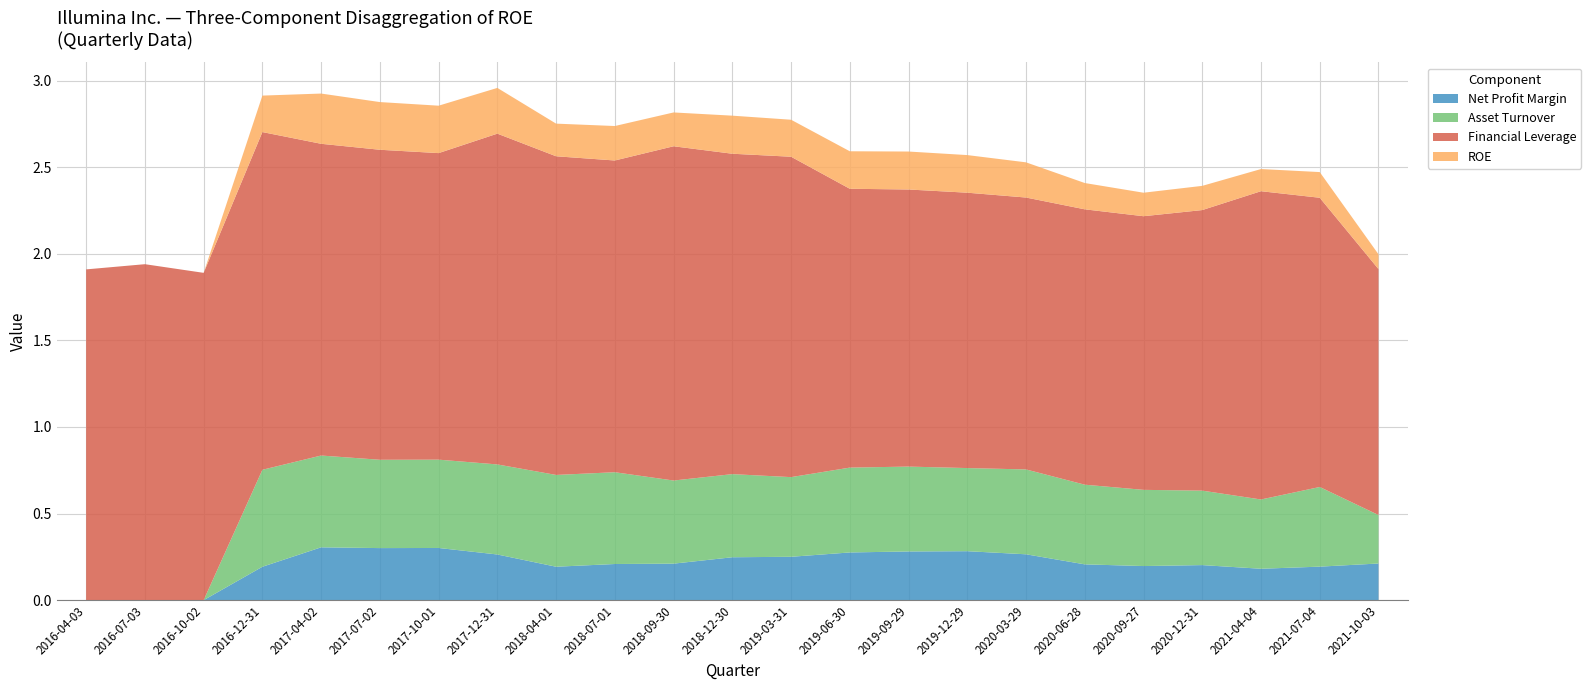

Reading right to left, extract all data points from this chart.

Net Profit Margin: 2021-10-03=0.2	2021-07-04=0.2	2021-04-04=0.2	2020-12-31=0.2	2020-09-27=0.2	2020-06-28=0.2	2020-03-29=0.3	2019-12-29=0.3	2019-09-29=0.3	2019-06-30=0.3	2019-03-31=0.3	2018-12-30=0.2	2018-09-30=0.2	2018-07-01=0.2	2018-04-01=0.2	2017-12-31=0.3	2017-10-01=0.3	2017-07-02=0.3	2017-04-02=0.3	2016-12-31=0.2	2016-10-02=0.0	2016-07-03=0.0	2016-04-03=0.0
Asset Turnover: 2021-10-03=0.3	2021-07-04=0.5	2021-04-04=0.4	2020-12-31=0.4	2020-09-27=0.4	2020-06-28=0.5	2020-03-29=0.5	2019-12-29=0.5	2019-09-29=0.5	2019-06-30=0.5	2019-03-31=0.5	2018-12-30=0.5	2018-09-30=0.5	2018-07-01=0.5	2018-04-01=0.5	2017-12-31=0.5	2017-10-01=0.5	2017-07-02=0.5	2017-04-02=0.5	2016-12-31=0.6	2016-10-02=0.0	2016-07-03=0.0	2016-04-03=0.0
Financial Leverage: 2021-10-03=1.4	2021-07-04=1.7	2021-04-04=1.8	2020-12-31=1.6	2020-09-27=1.6	2020-06-28=1.6	2020-03-29=1.6	2019-12-29=1.6	2019-09-29=1.6	2019-06-30=1.6	2019-03-31=1.9	2018-12-30=1.9	2018-09-30=1.9	2018-07-01=1.8	2018-04-01=1.8	2017-12-31=1.9	2017-10-01=1.8	2017-07-02=1.8	2017-04-02=1.8	2016-12-31=1.9	2016-10-02=1.9	2016-07-03=1.9	2016-04-03=1.9
ROE: 2021-10-03=0.1	2021-07-04=0.1	2021-04-04=0.1	2020-12-31=0.1	2020-09-27=0.1	2020-06-28=0.2	2020-03-29=0.2	2019-12-29=0.2	2019-09-29=0.2	2019-06-30=0.2	2019-03-31=0.2	2018-12-30=0.2	2018-09-30=0.2	2018-07-01=0.2	2018-04-01=0.2	2017-12-31=0.3	2017-10-01=0.3	2017-07-02=0.3	2017-04-02=0.3	2016-12-31=0.2	2016-10-02=0.0	2016-07-03=0.0	2016-04-03=0.0